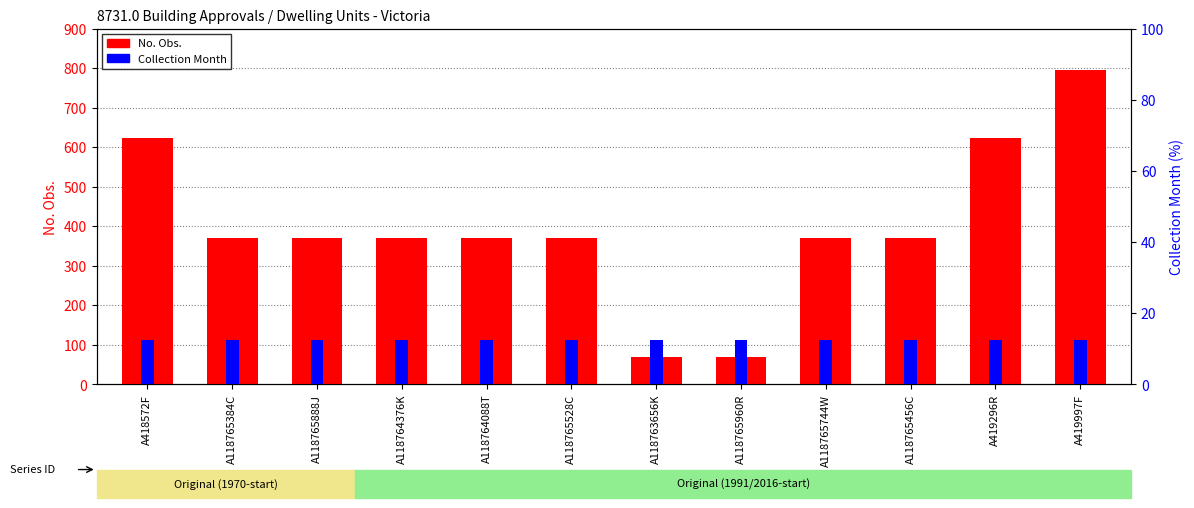

Reading left to right, list all the values displayed in this chart.

No. Obs.: 622.0	370.0	370.0	370.0	370.0	370.0	70.0	70.0	370.0	370.0	622.0	796.0
Collection Month: 12.5	12.5	12.5	12.5	12.5	12.5	12.5	12.5	12.5	12.5	12.5	12.5